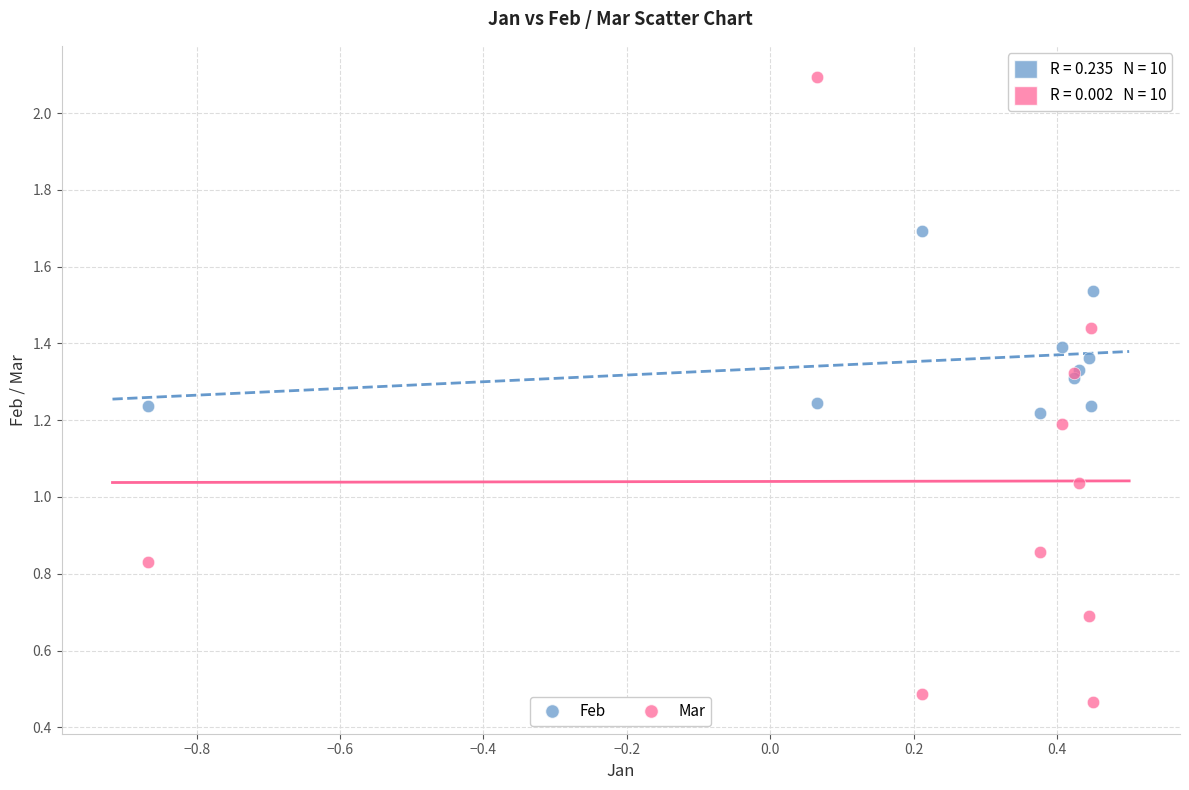

Which series contains the highest Y value?

Mar